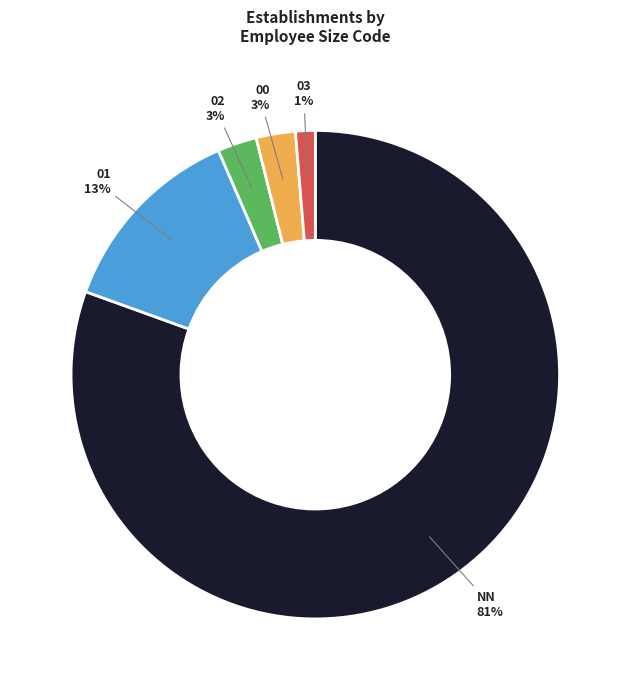

Is the sum of NN and 02 greater than half?

Yes